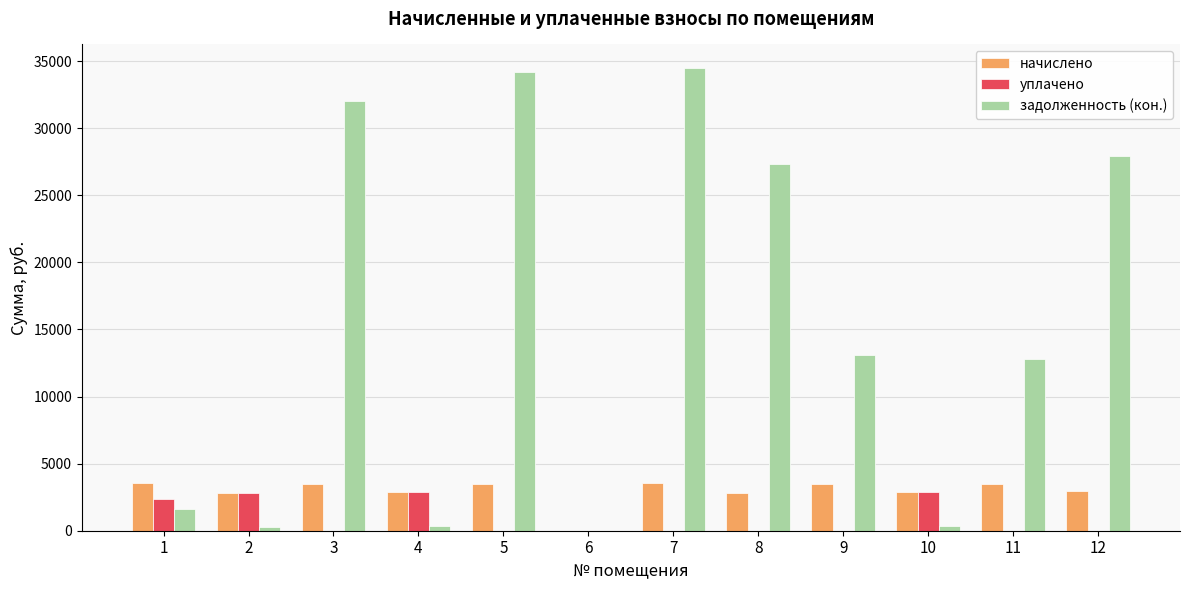

What is the sum of the начислено values at 3 and 8?

6287.8